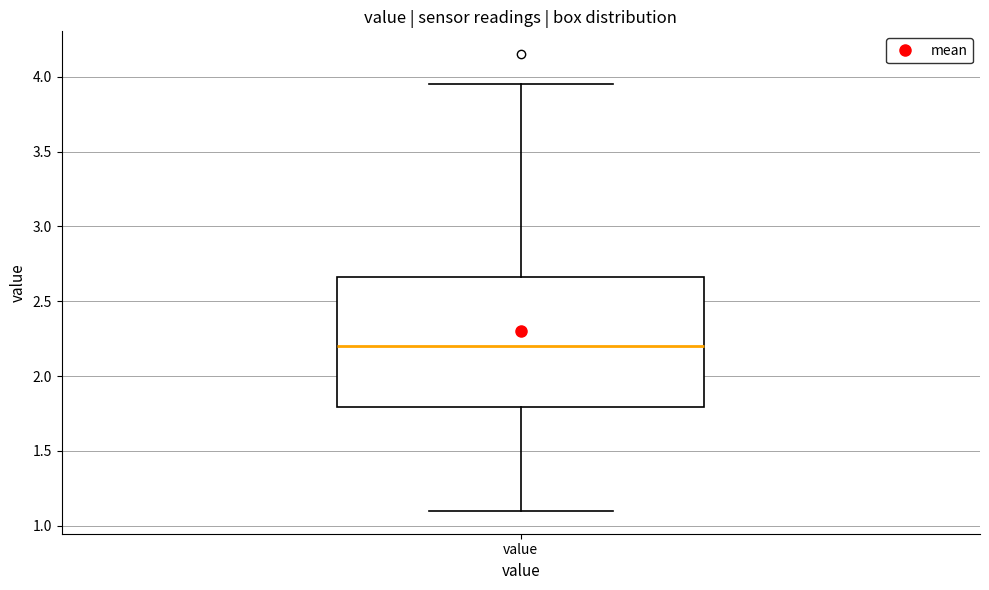

Transcribe this box plot: give where the median line is, the range the box spans, and where the two whiskers end, as read against the y-axis. The values are not printed on the chart, so give them approximately, as read against the axis.

median 2.20, box 1.80 to 2.65, whiskers 1.10 to 3.95